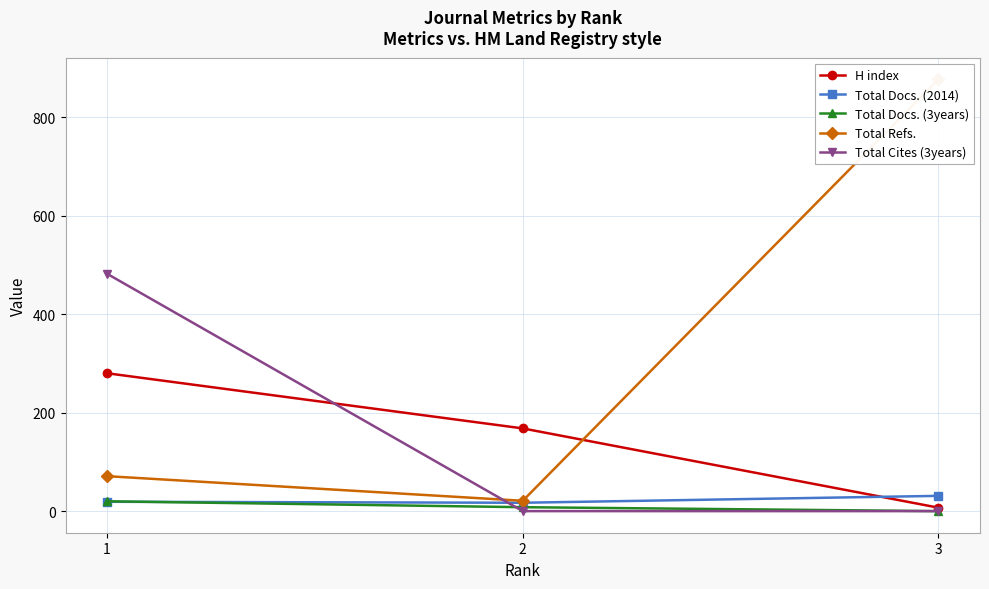

Reading left to right, what are all the values shown in this chart?

H index: 280	168	7
Total Docs. (2014): 19	17	31
Total Docs. (3years): 20	8	0
Total Refs.: 71	21	877
Total Cites (3years): 482	0	0